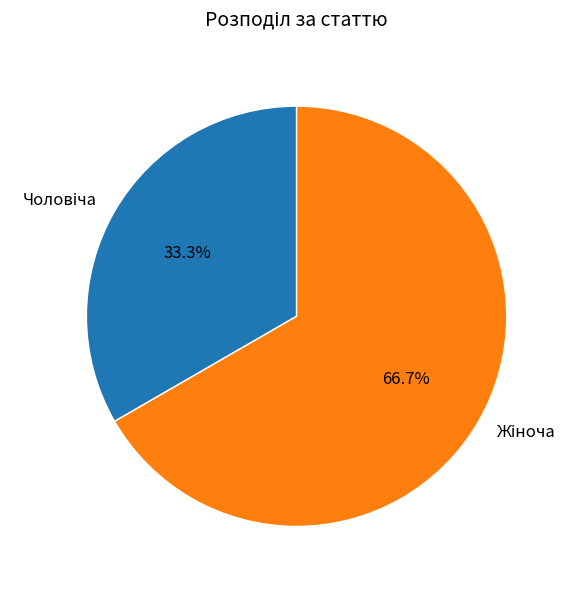

Does any single category account for the majority?

Yes